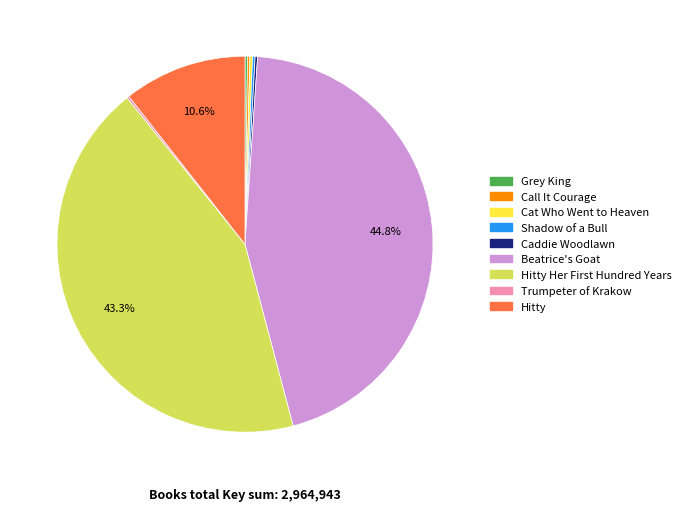

Does any single category account for the majority?

No